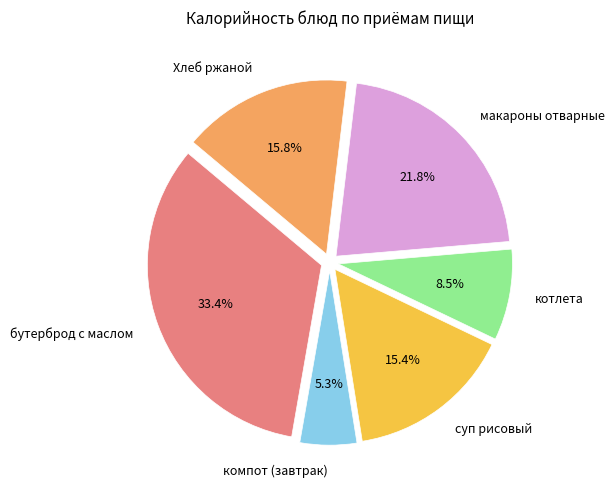

To the nearest percent, what is the average slice percentage?

17%